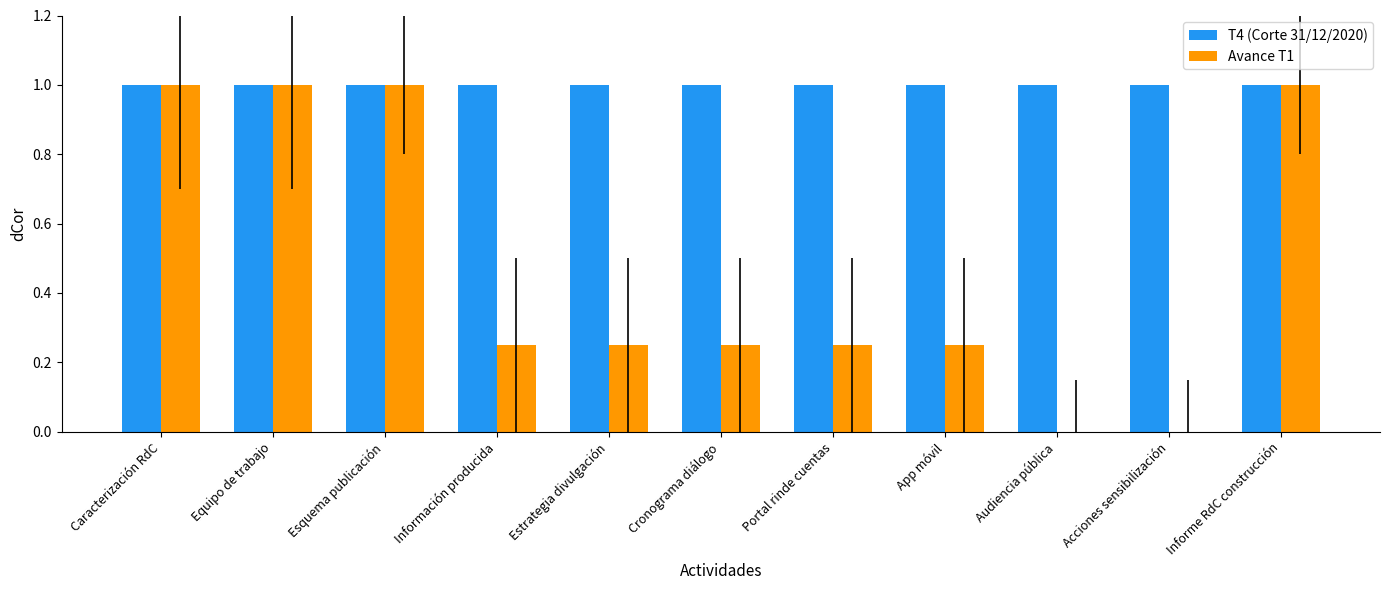

What is the total value across all series at Acciones sensibilización?

1.0